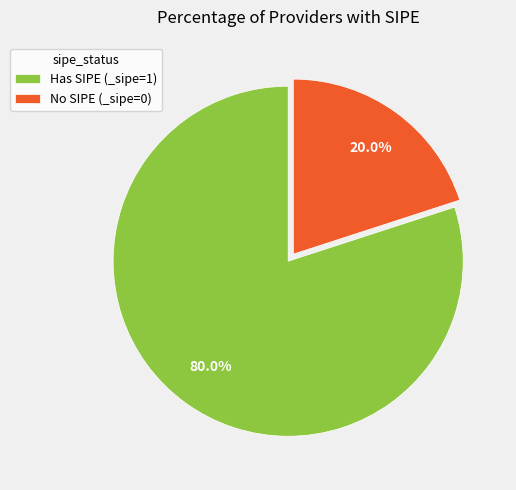

What is the largest slice in the pie chart?

Has SIPE (_sipe=1)